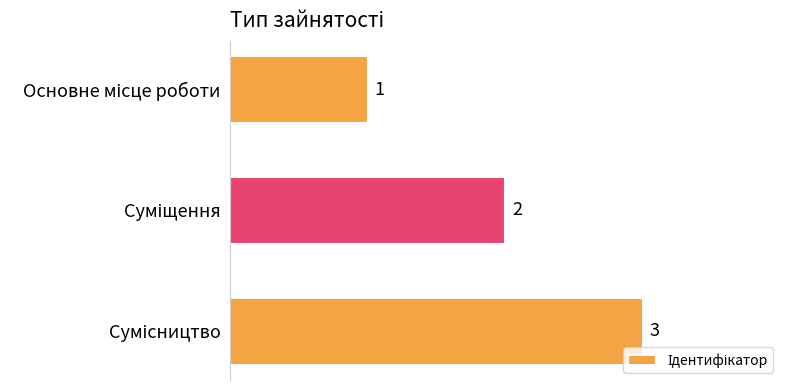

Count the number of data series in this chart.

1